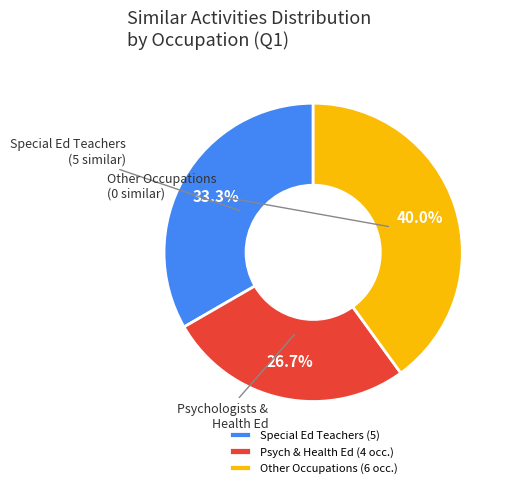

Which slice is the largest?

Other Occupations (6 occ.)